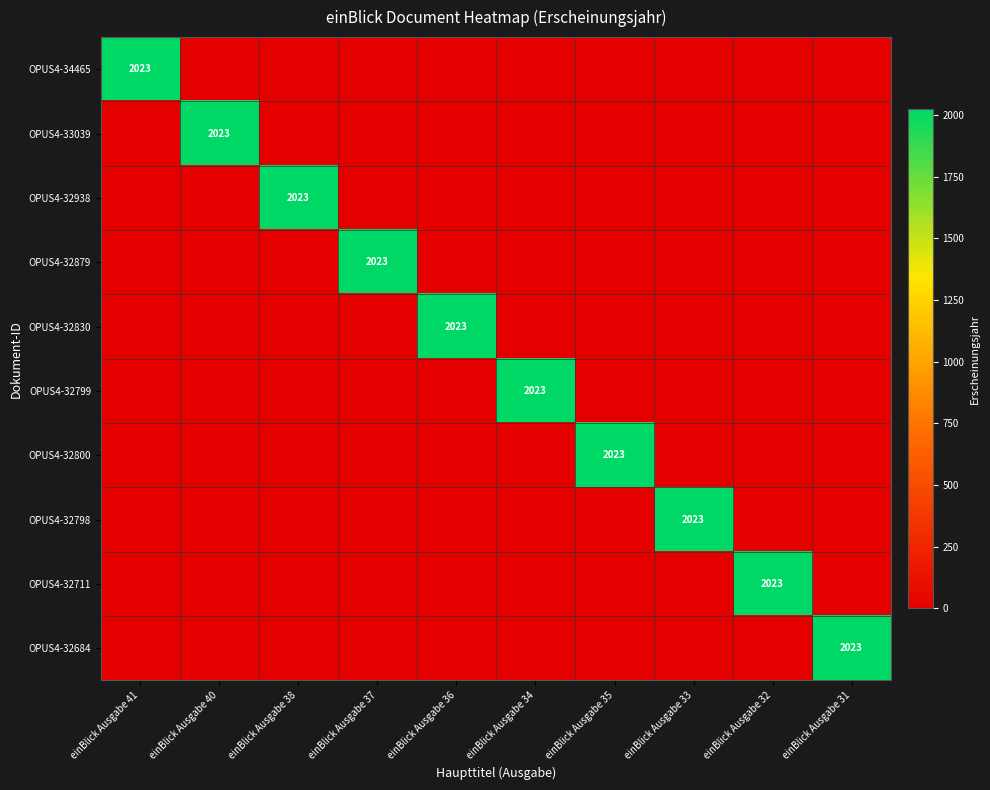

What is the highest value of the OPUS4-32711 series?

2023